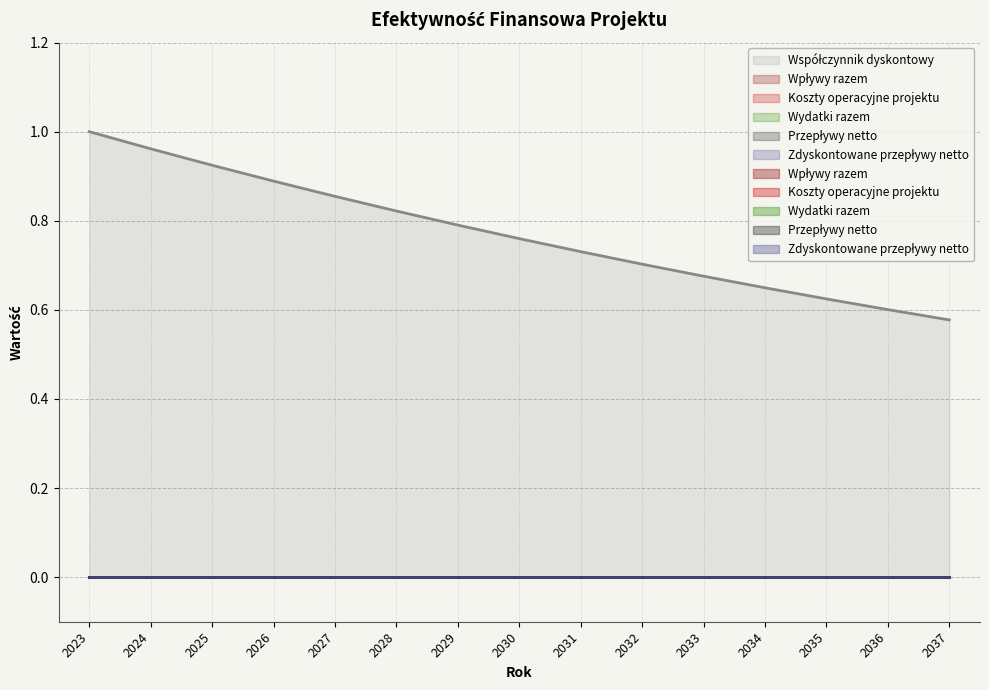

True or false: Koszty operacyjne projektu and Współczynnik dyskontowy cross at least once.

False